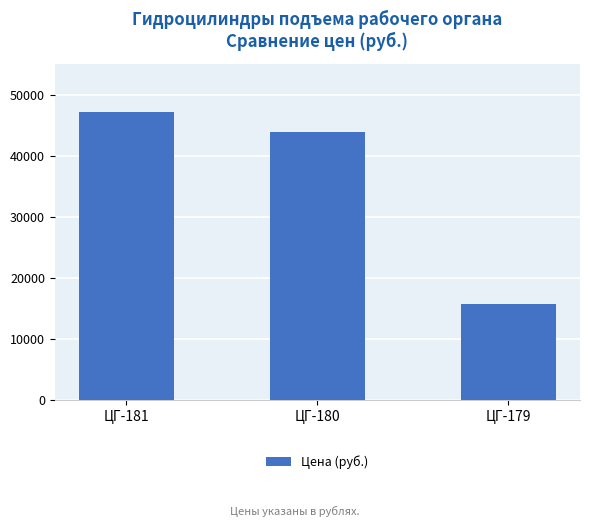

What is the approximate value at ЦГ-180, to the nearest 50?

43900